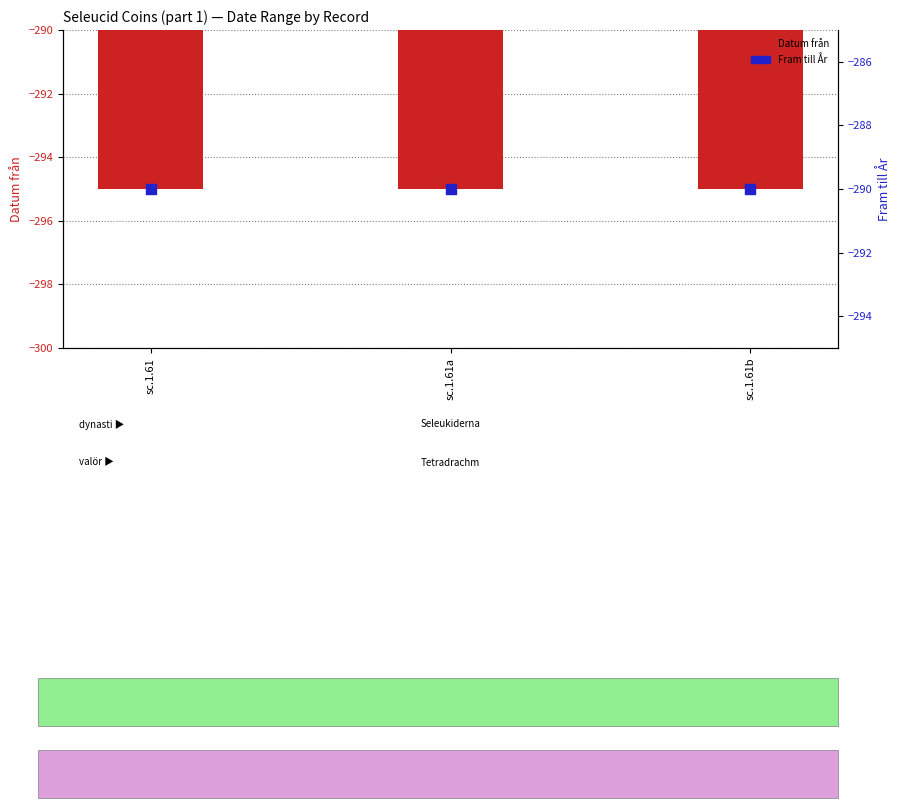

At which category is the sum across all series the highest?

sc.1.61